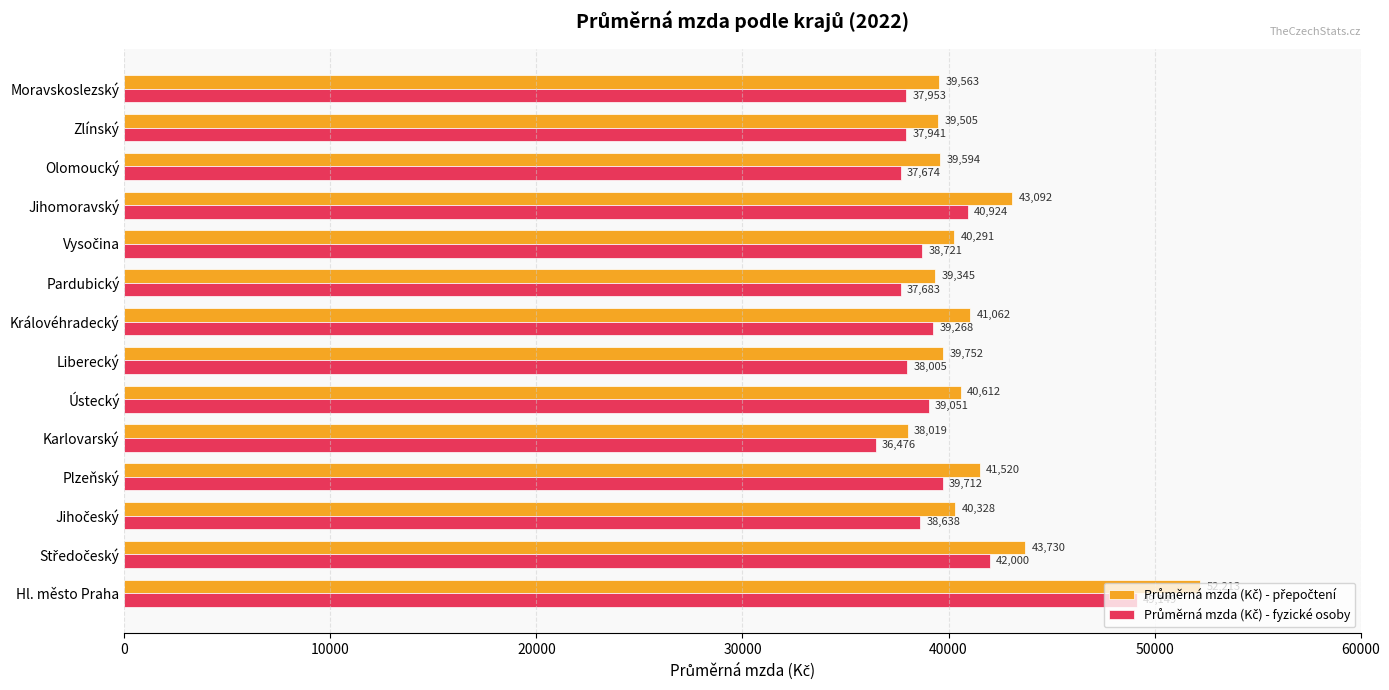

At which category is the sum across all series the highest?

Hl. město Praha